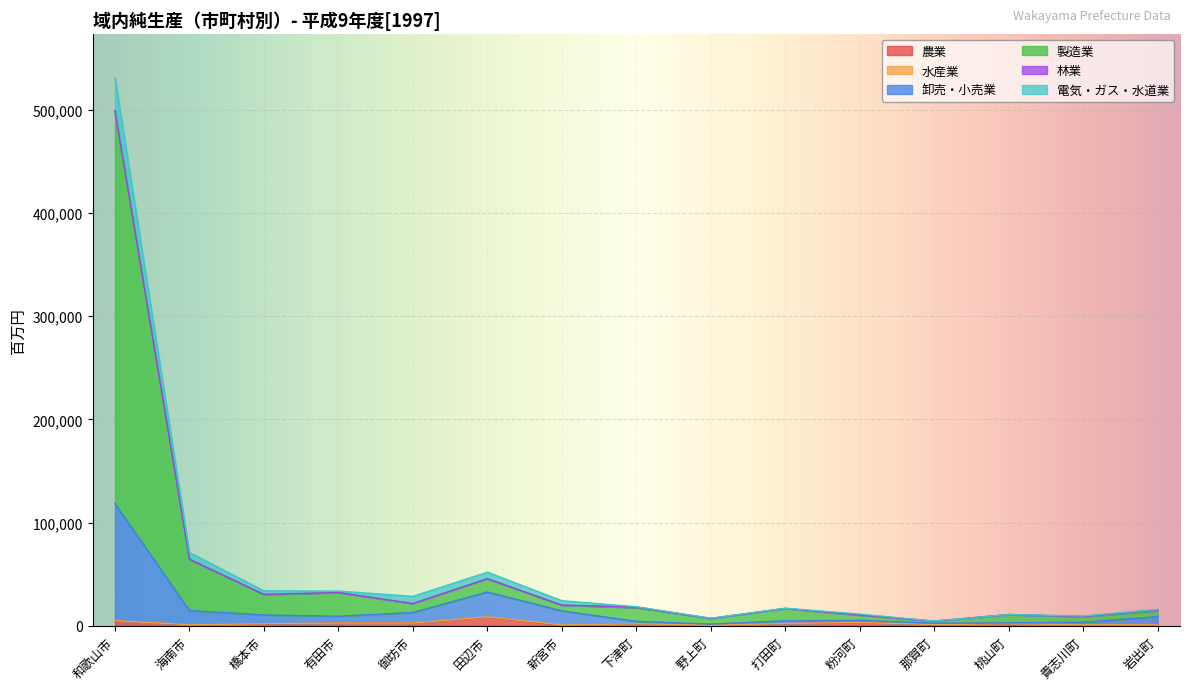

At which category is the sum across all series the highest?

和歌山市